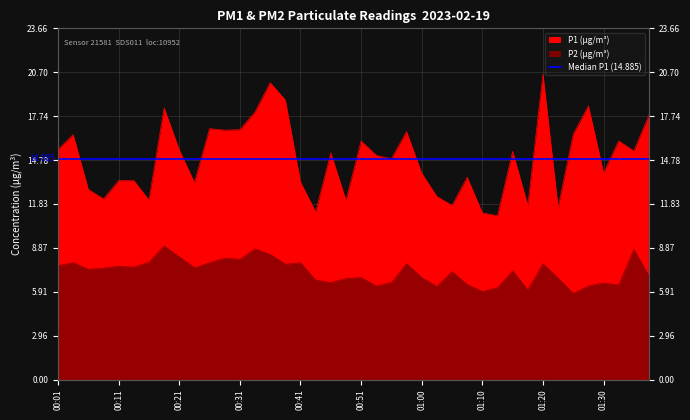

At which label is P1 closest to 15?

00:53